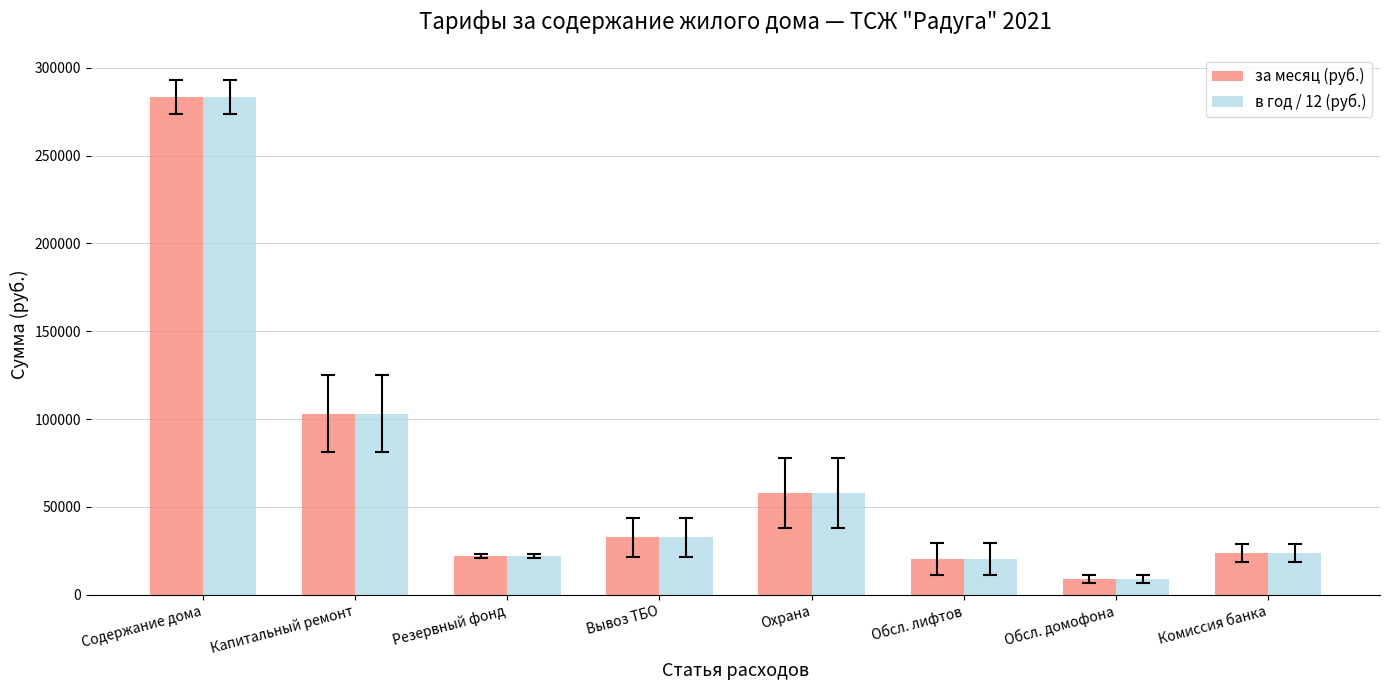

What is the difference between the за месяц (руб.) values at Обсл. лифтов and Содержание дома?

263200.5